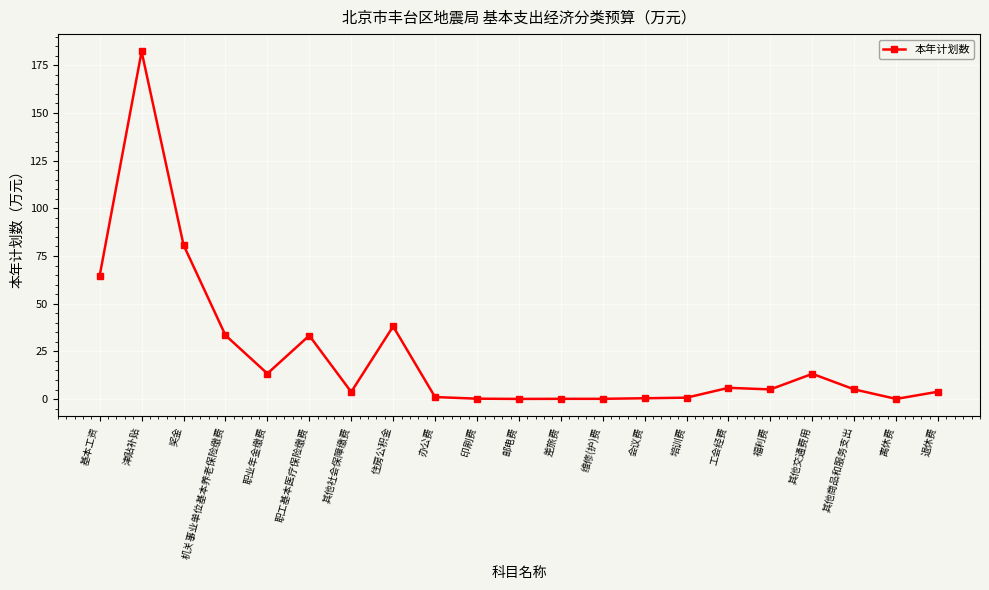

Does the chart have visible grid lines?

Yes